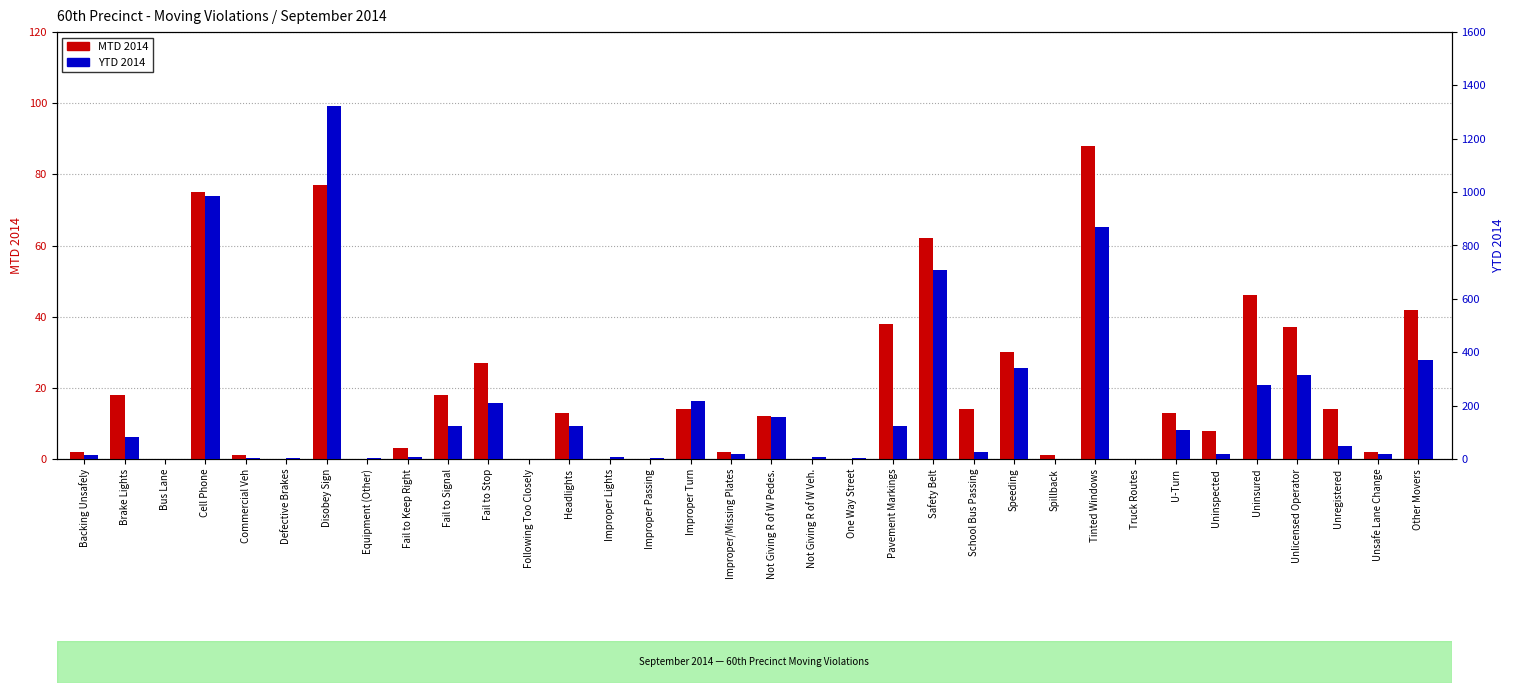

Where does the MTD 2014 series first go above 13?

Brake Lights